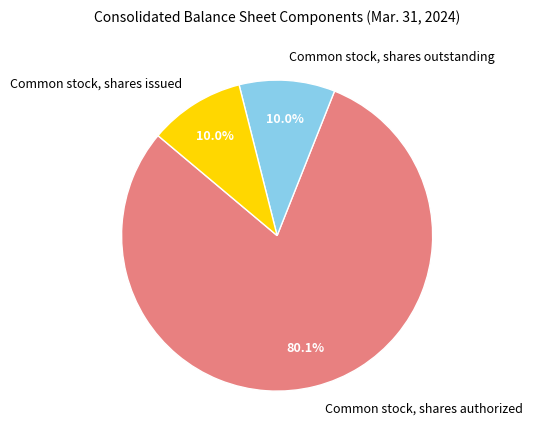

Is there any slice that represents more than half of the pie?

Yes